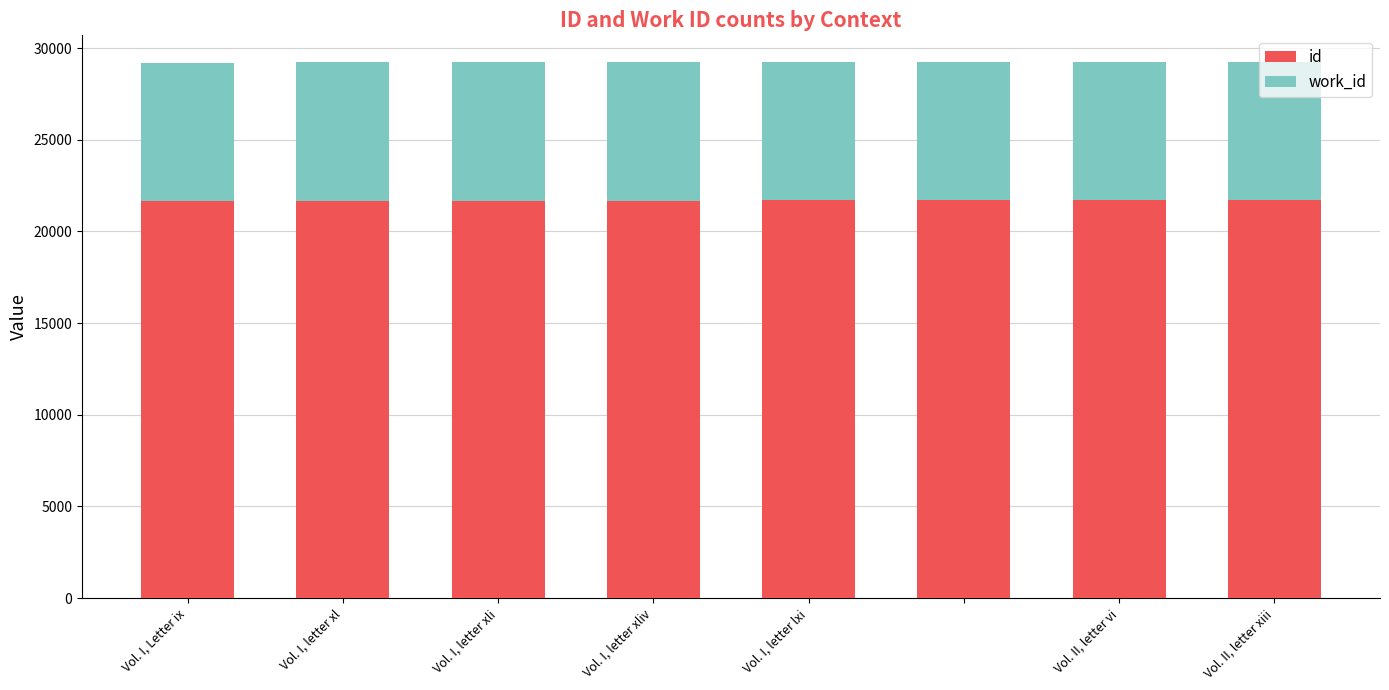

What is the highest value of the id series?

21693